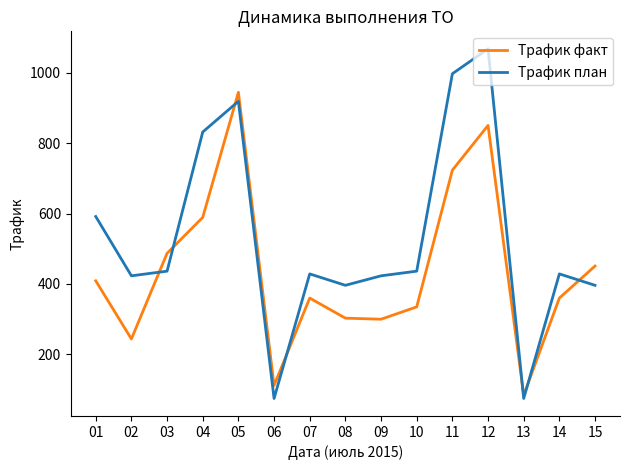

At 01, list the series in order from largest to smallest.

Трафик план, Трафик факт